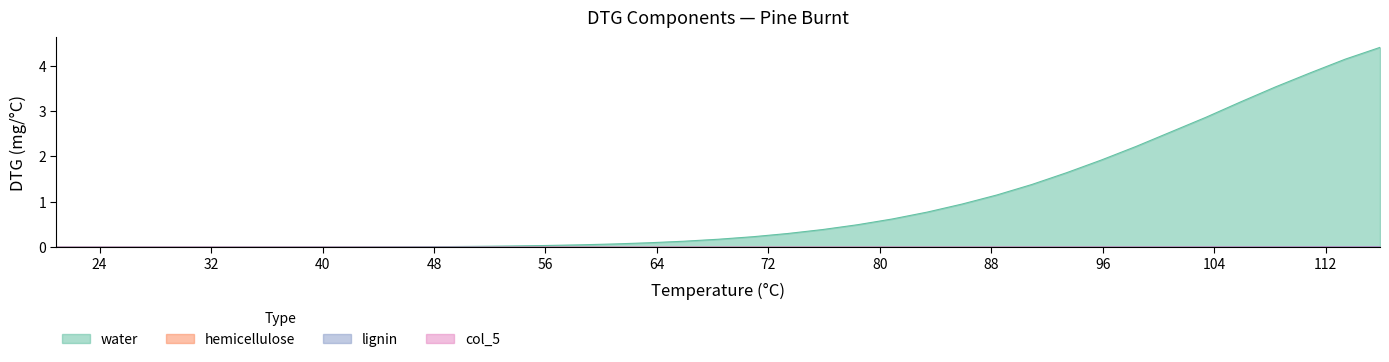

Which series has the largest total across all categories?

water